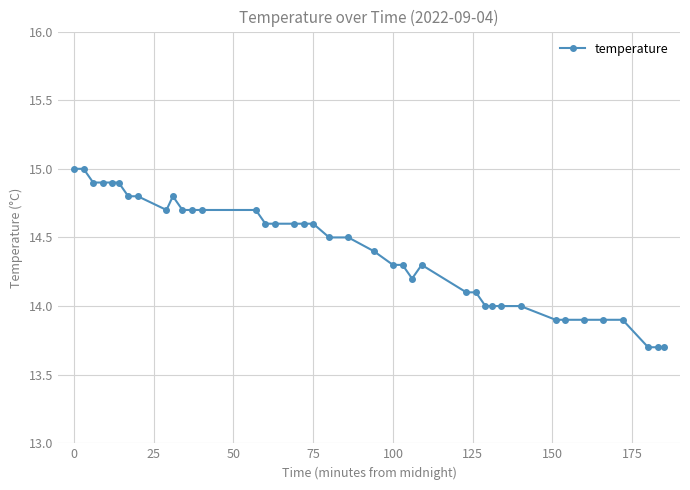

True or false: there are more than 1 points higher than both neighbors.

True